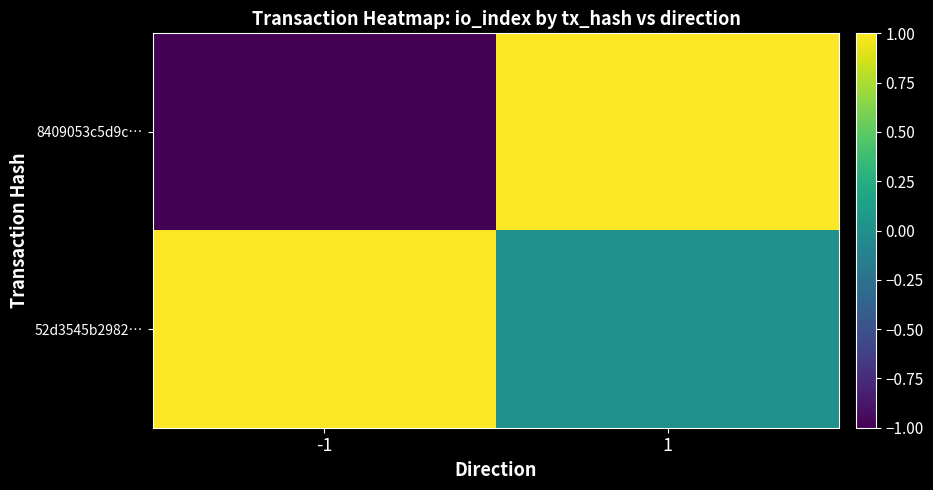

Which series has the widest spread of values?

8409053c5d9c…